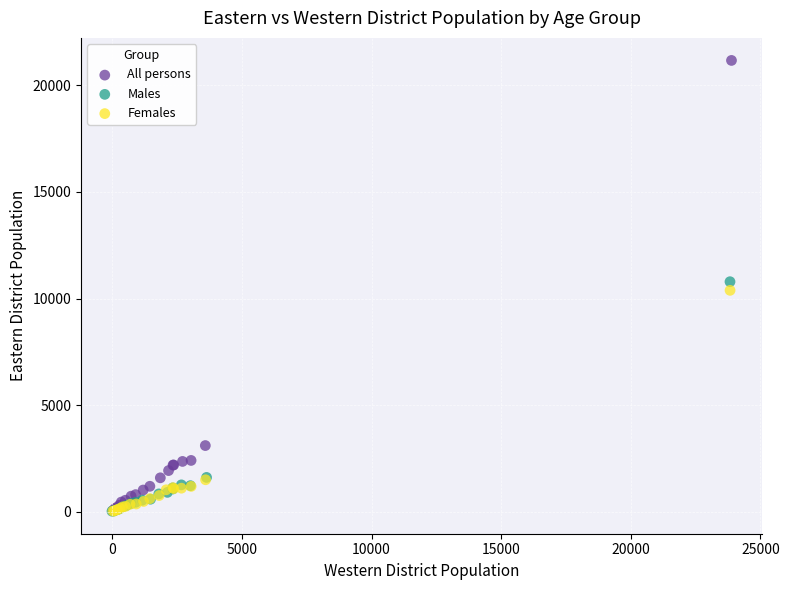

Which series reaches the maximum Y coordinate?

All persons